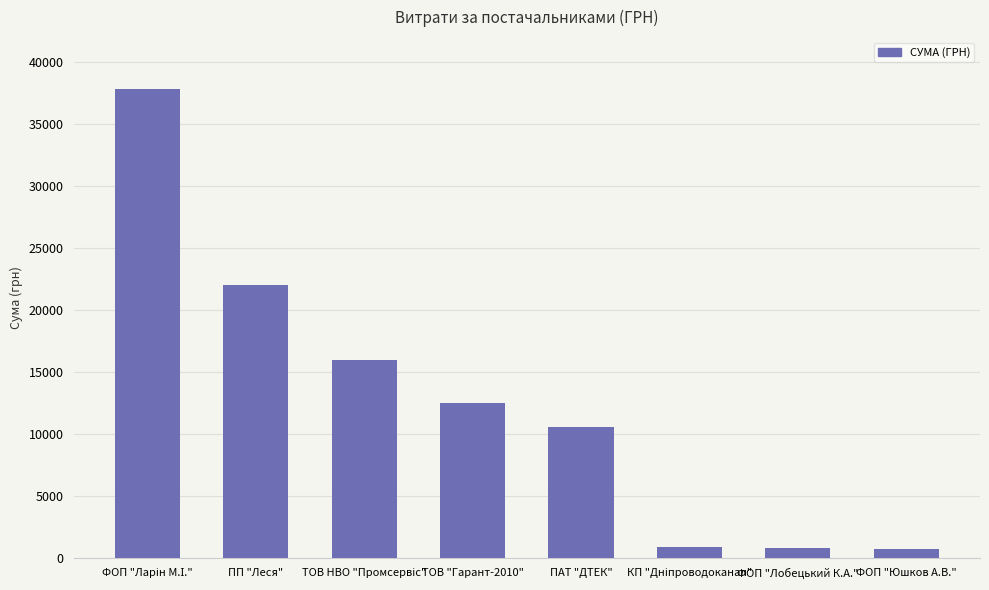

What is the change in value from ПП "Леся" to ФОП "Юшков А.В."?

-21286.7